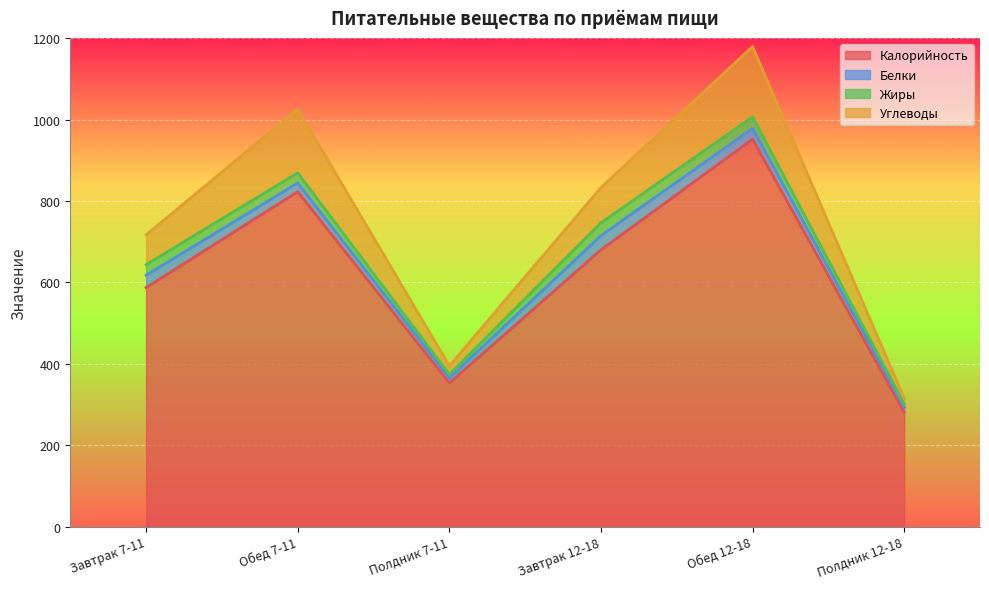

Is it true that Калорийность equals 1506.1 at Обед 12-18?

False